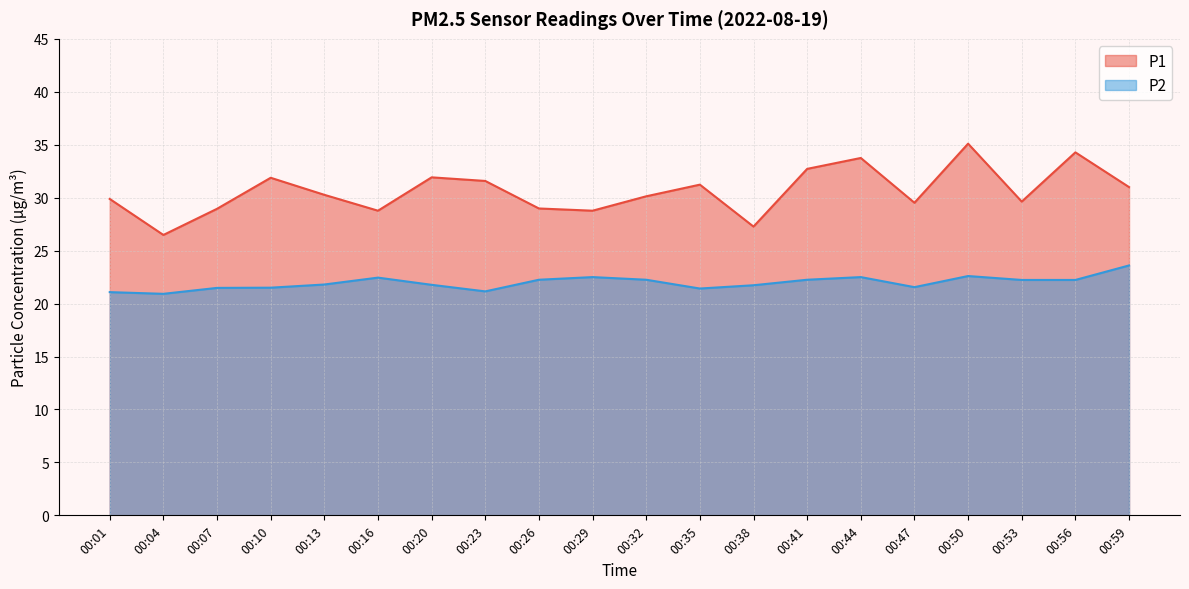

True or false: P1 and P2 cross at least once.

False